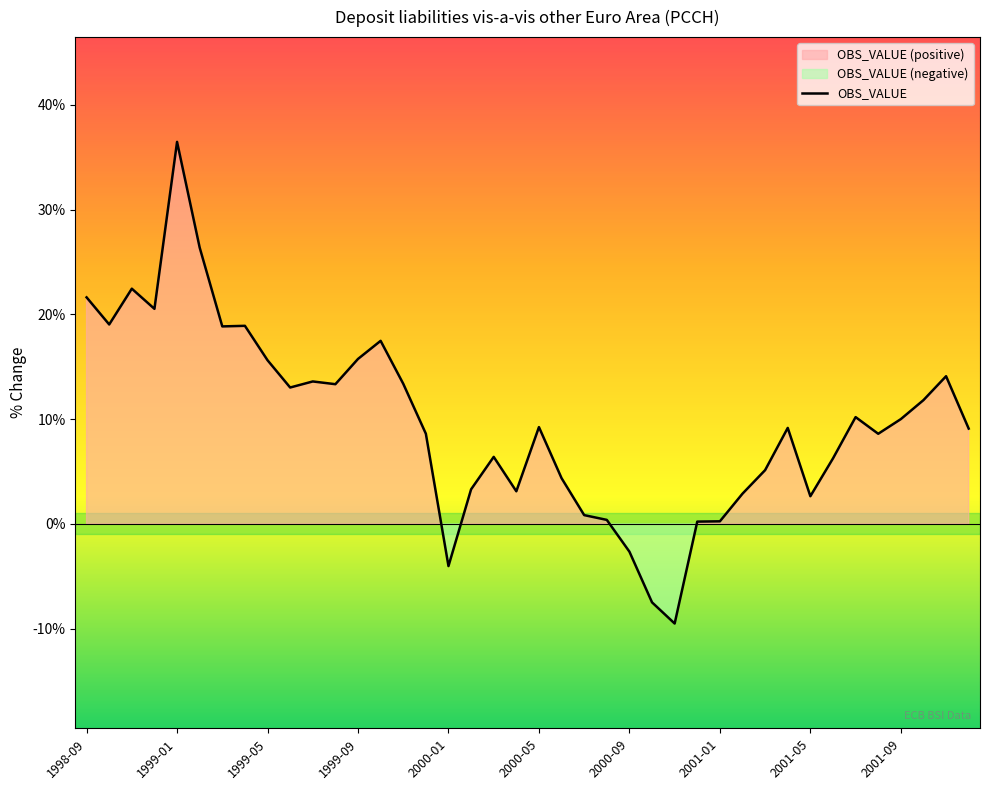

What is the greatest value displayed?

36.5